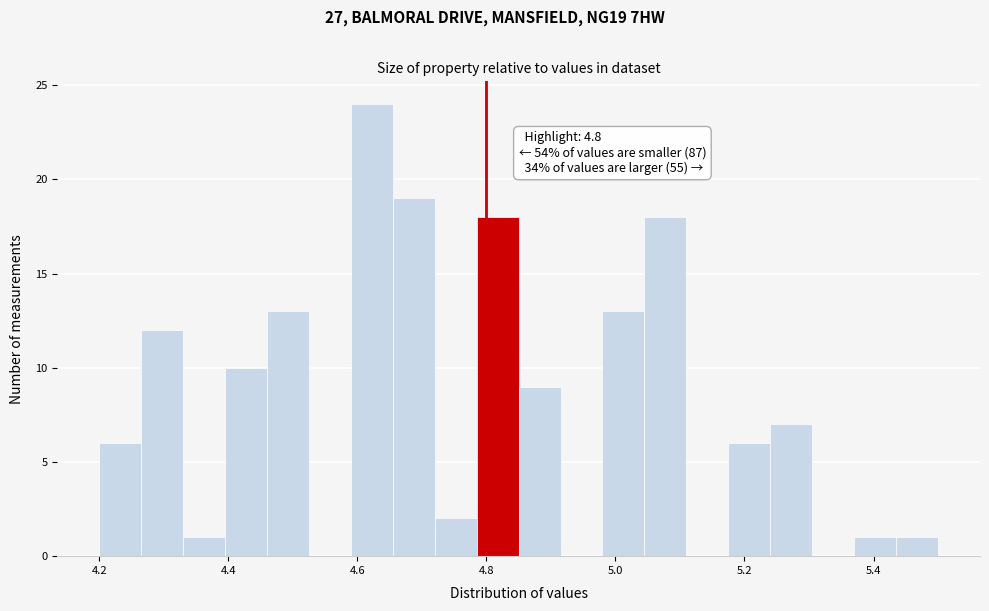

Read against the x-axis, roughly where is the centre of the tallest bar?

4.62